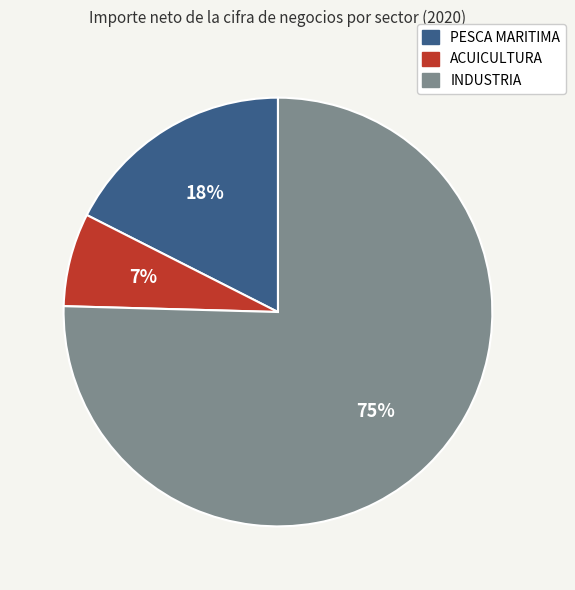

Count the number of slices in the pie.

3